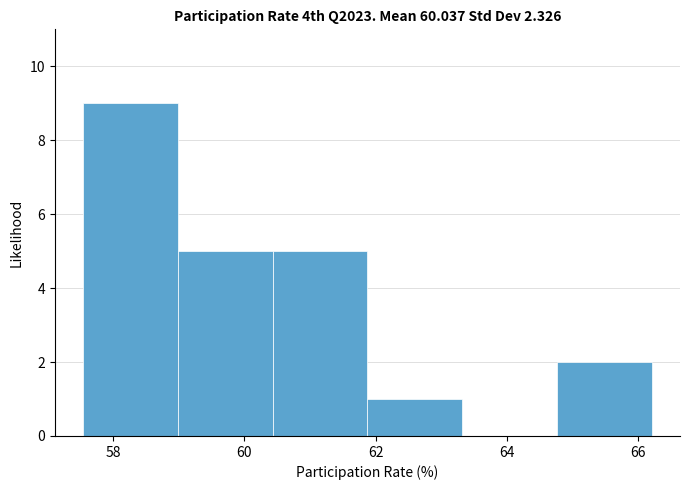

Reading left to right, transcribe this chart: for each bar, give the range it covers on the x-axis and its height. Neither the bar edges nor the heights are printed on the chart, so give them approximately, as read against the axes.

57.6 to 59.0: 9
59.0 to 60.4: 5
60.4 to 61.8: 5
61.8 to 63.4: 1
63.4 to 64.8: 0
64.8 to 66.2: 2